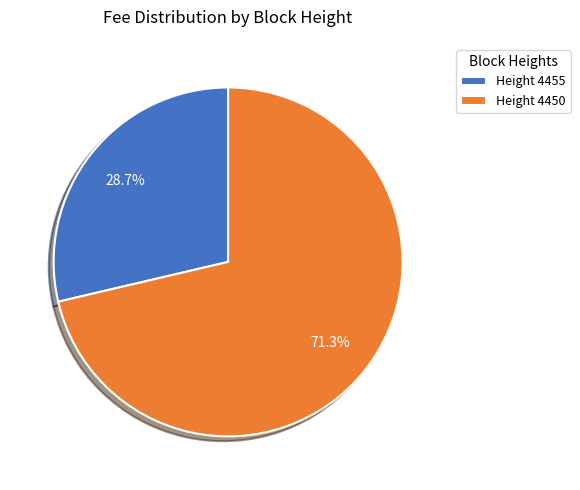

What percentage is NOT represented by Height 4450?

28.7%